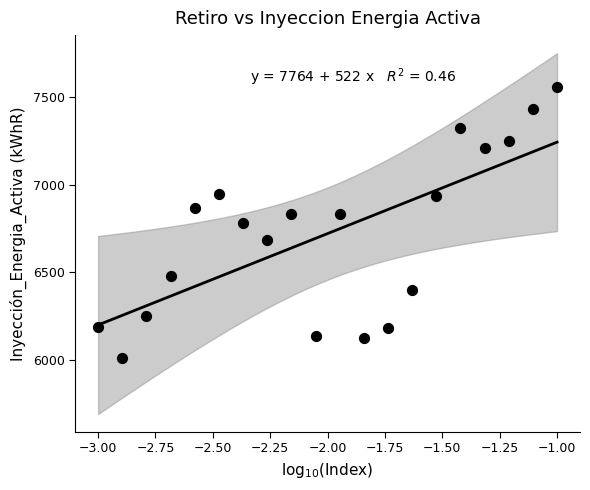

What is the range of Y values (max minus min)?

1547.8